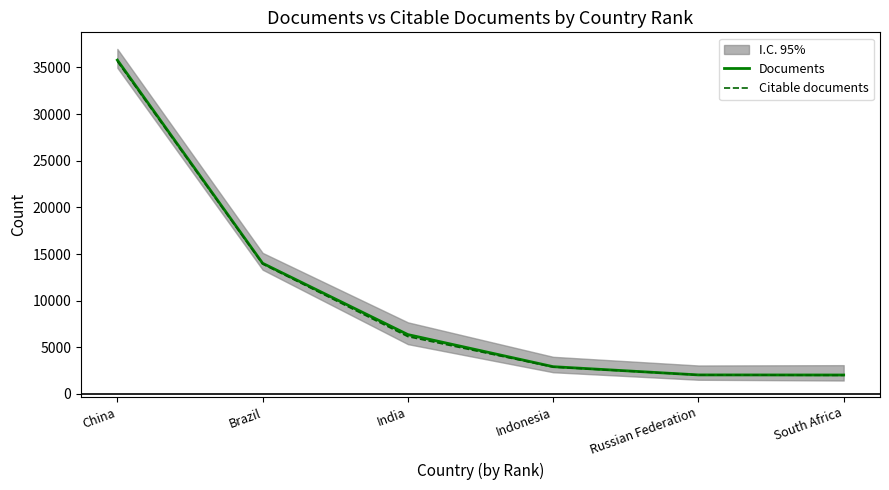

What position from the left is Brazil?

2